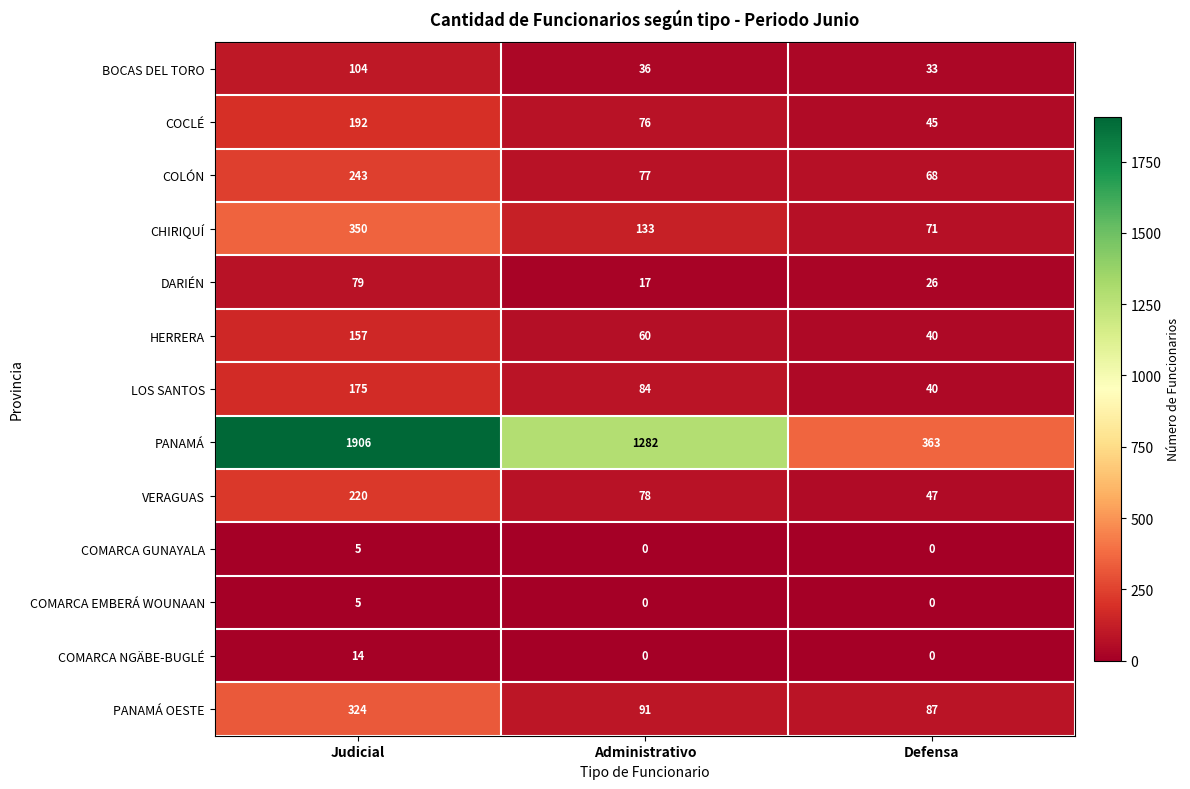

Is it true that BOCAS DEL TORO equals 14 at Administrativo?

False